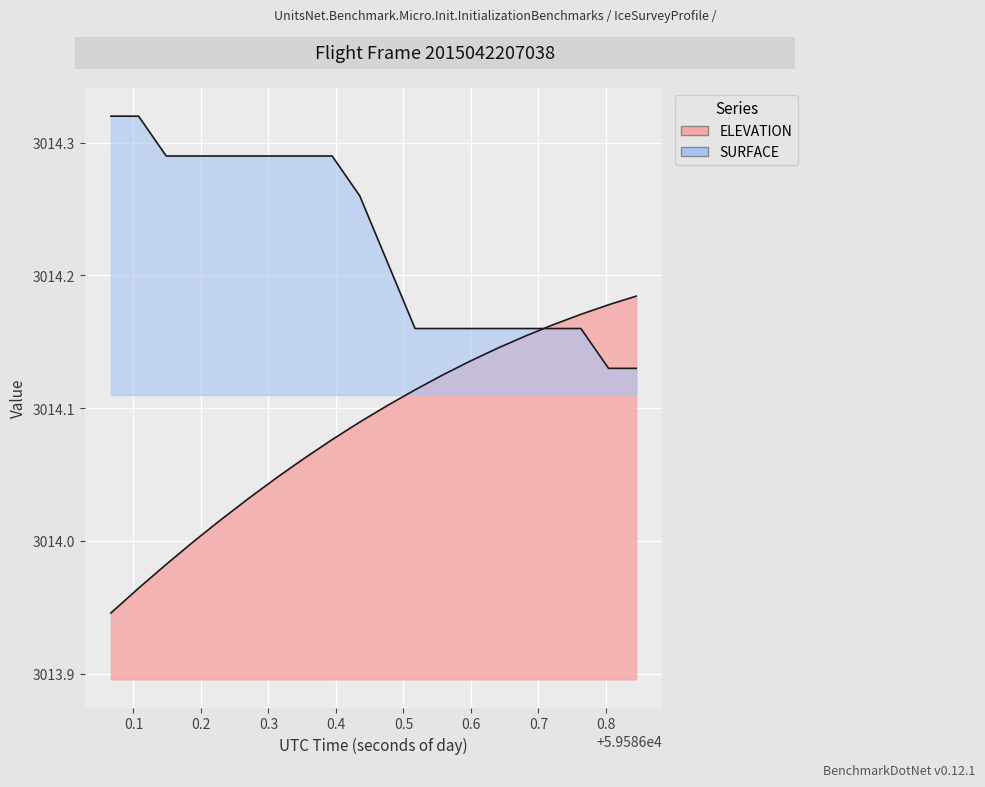

True or false: ELEVATION has more than 0 points higher than both neighbors.

False